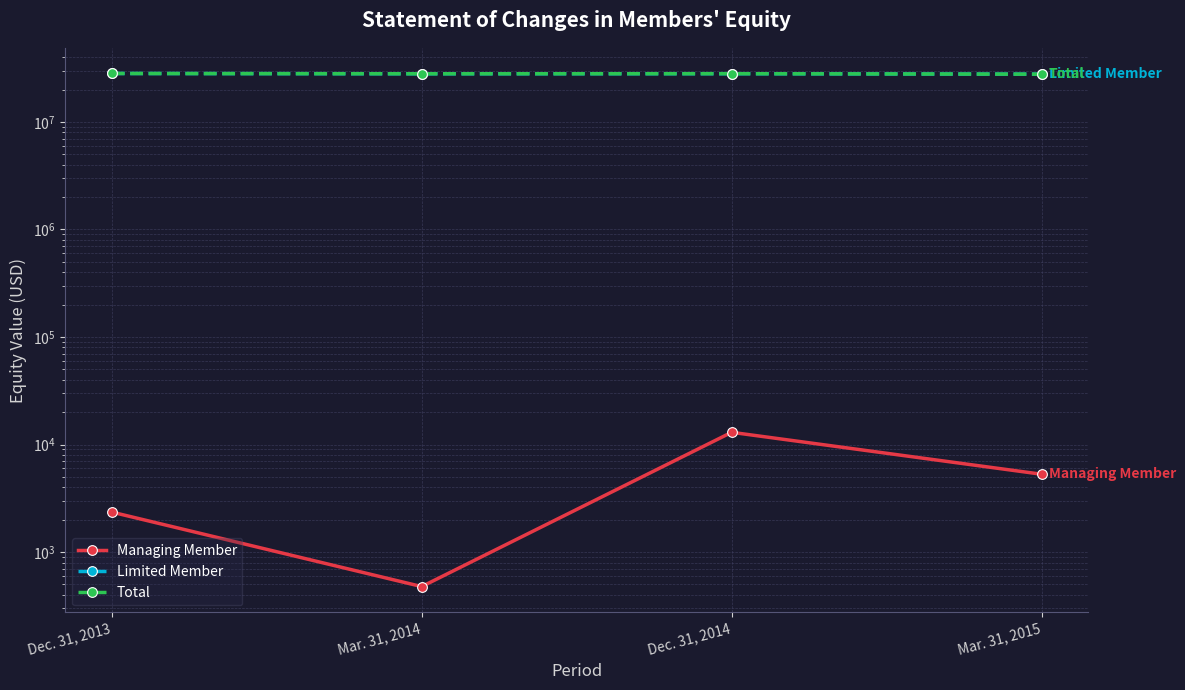

What is the minimum value shown in the chart?

478